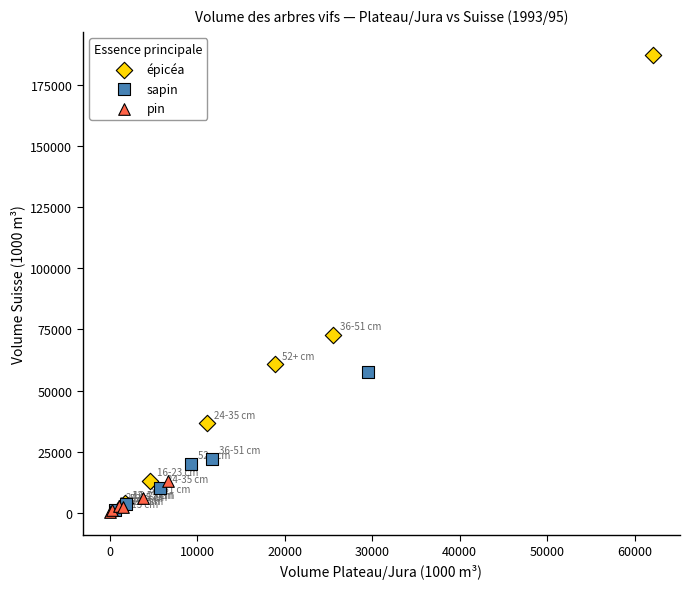

Which series has the widest spread of Y values?

épicéa